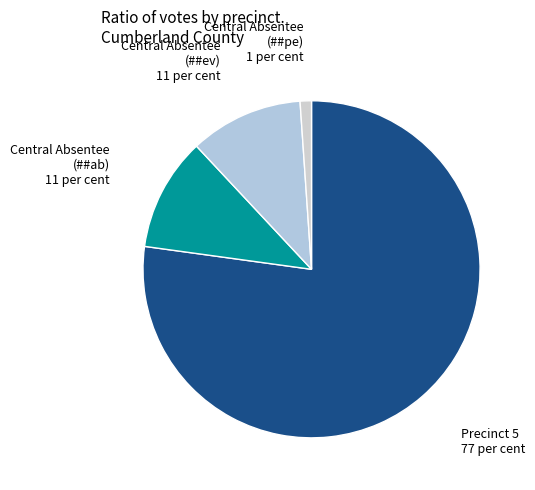

Which slice represents more than half of the pie?

Precinct 5